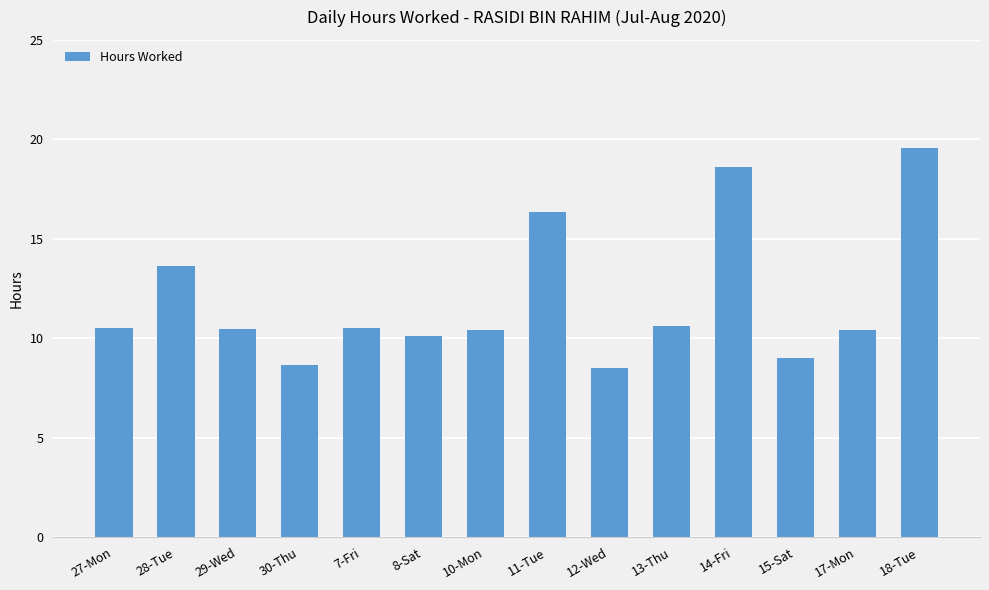

What is the sum of all values?

167.3